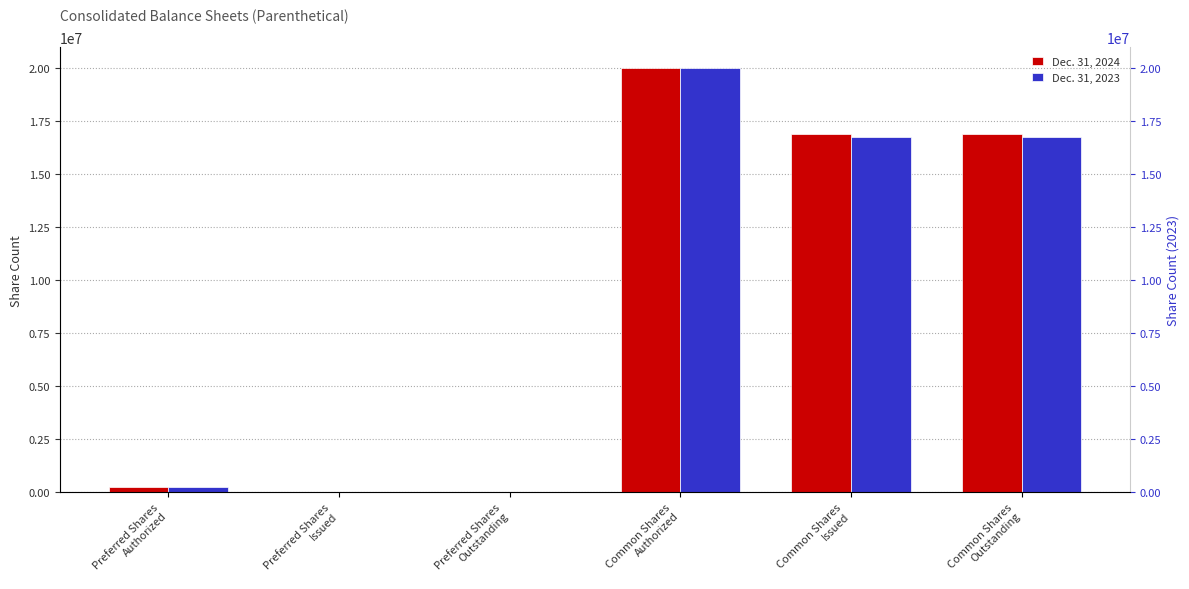

List the labels in order of Dec. 31, 2023 value, largest first.

Common Shares
Authorized, Common Shares
Issued, Common Shares
Outstanding, Preferred Shares
Authorized, Preferred Shares
Issued, Preferred Shares
Outstanding